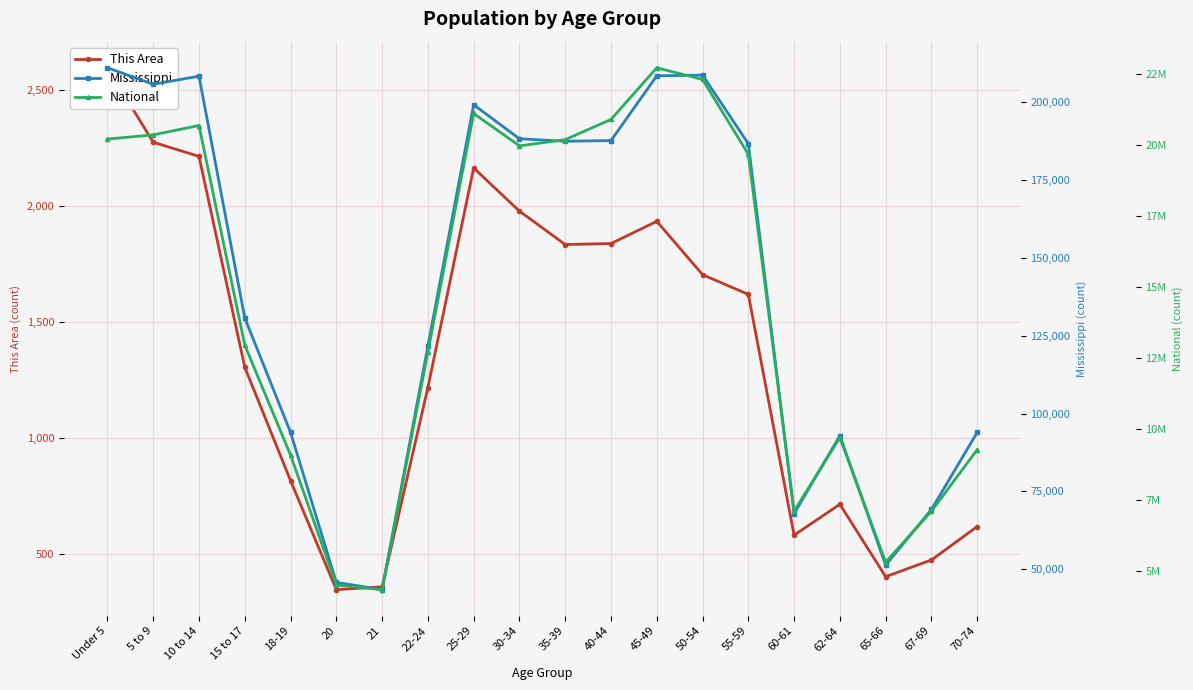

What is the label of the 3rd point from the left?

10 to 14